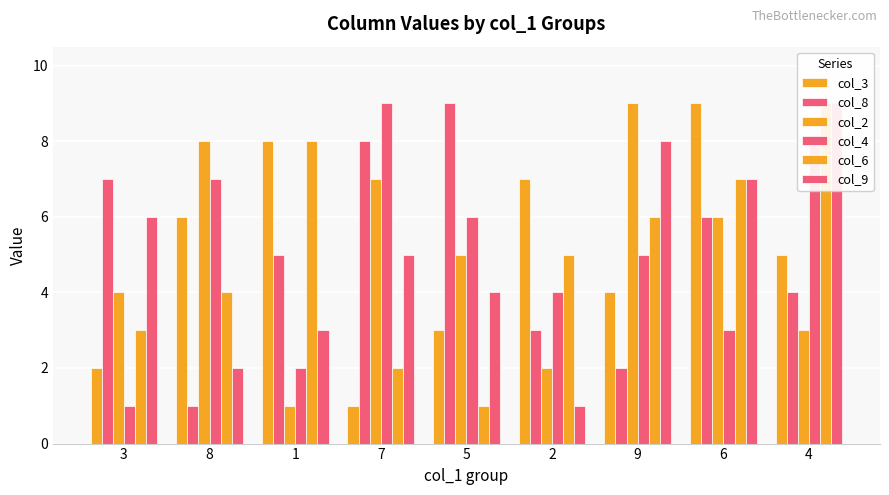

At which label is col_6 closest to 5?

2